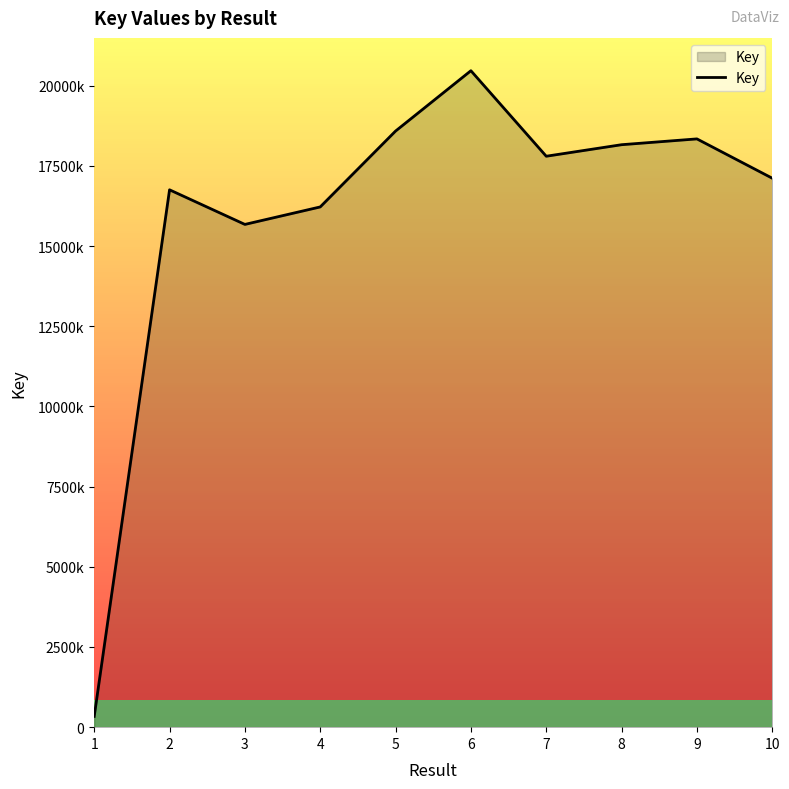

Does the chart display data point markers on the line(s)?

No